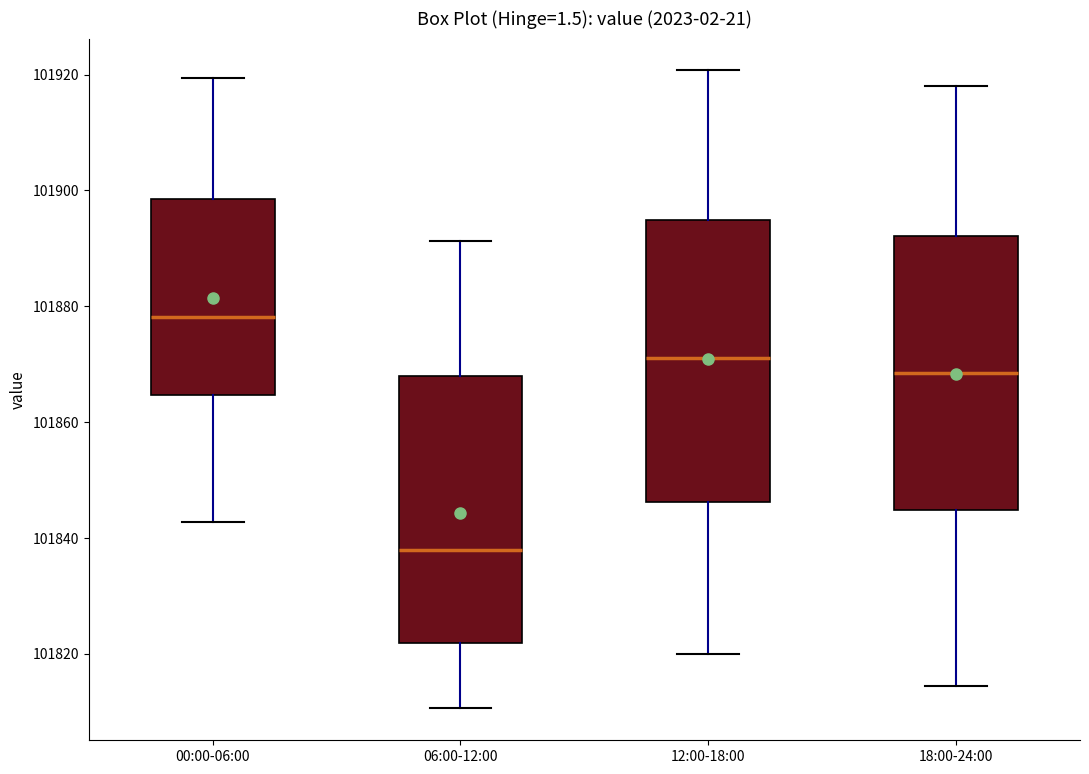

Where does the upper whisker of the box for 00:00-06:00 end on the y-axis? The values are not printed on the chart, so give them approximately, as read against the axis.

101920